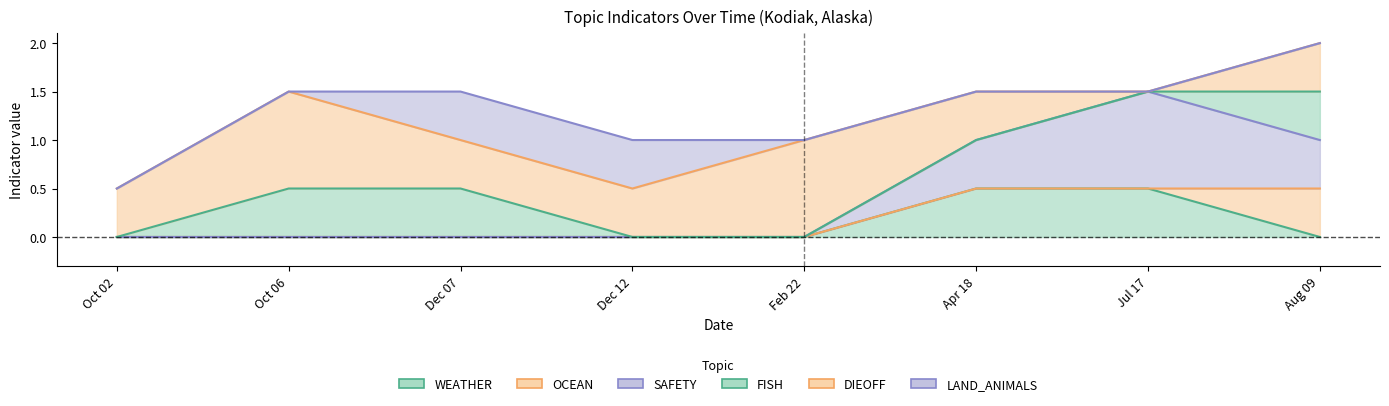

Rank the series by their maximum value, from lowest to highest.

WEATHER, OCEAN, SAFETY, FISH, DIEOFF, LAND_ANIMALS